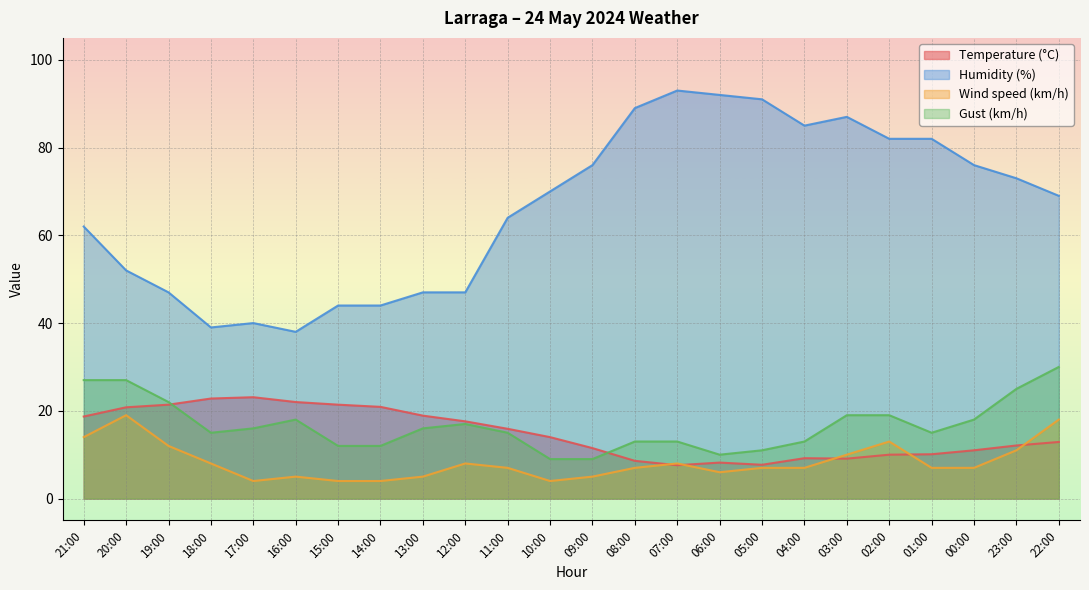

Which series has the largest total across all categories?

Humidity (%)